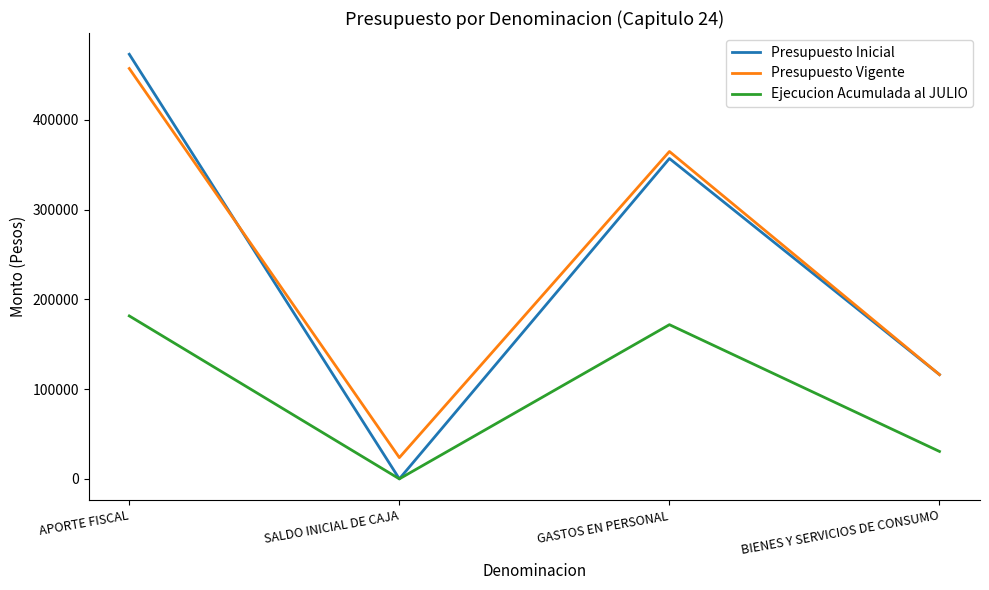

Where is Ejecucion Acumulada al JULIO nearest to the value 90784?

BIENES Y SERVICIOS DE CONSUMO